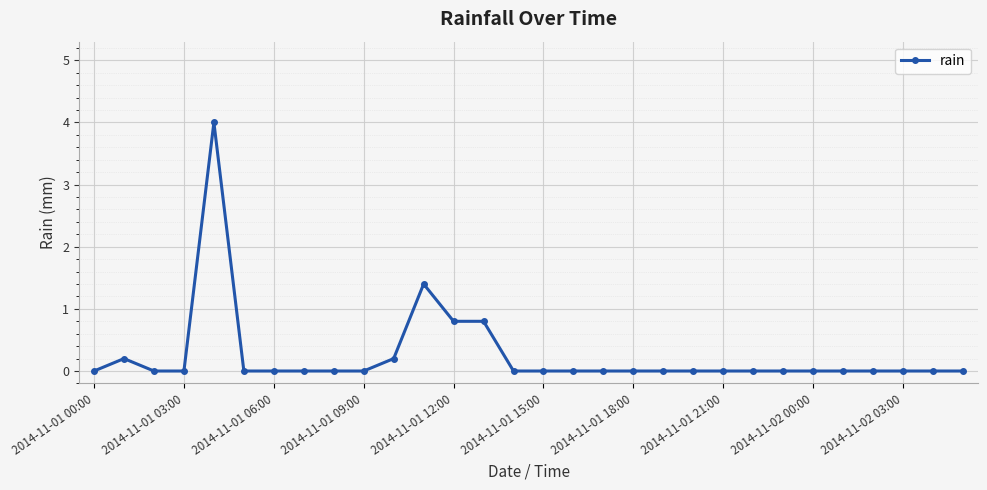

Reading left to right, extract all data points from this chart.

0.0	0.2	0.0	0.0	4.0	0.0	0.0	0.0	0.0	0.0	0.2	1.4	0.8	0.8	0.0	0.0	0.0	0.0	0.0	0.0	0.0	0.0	0.0	0.0	0.0	0.0	0.0	0.0	0.0	0.0